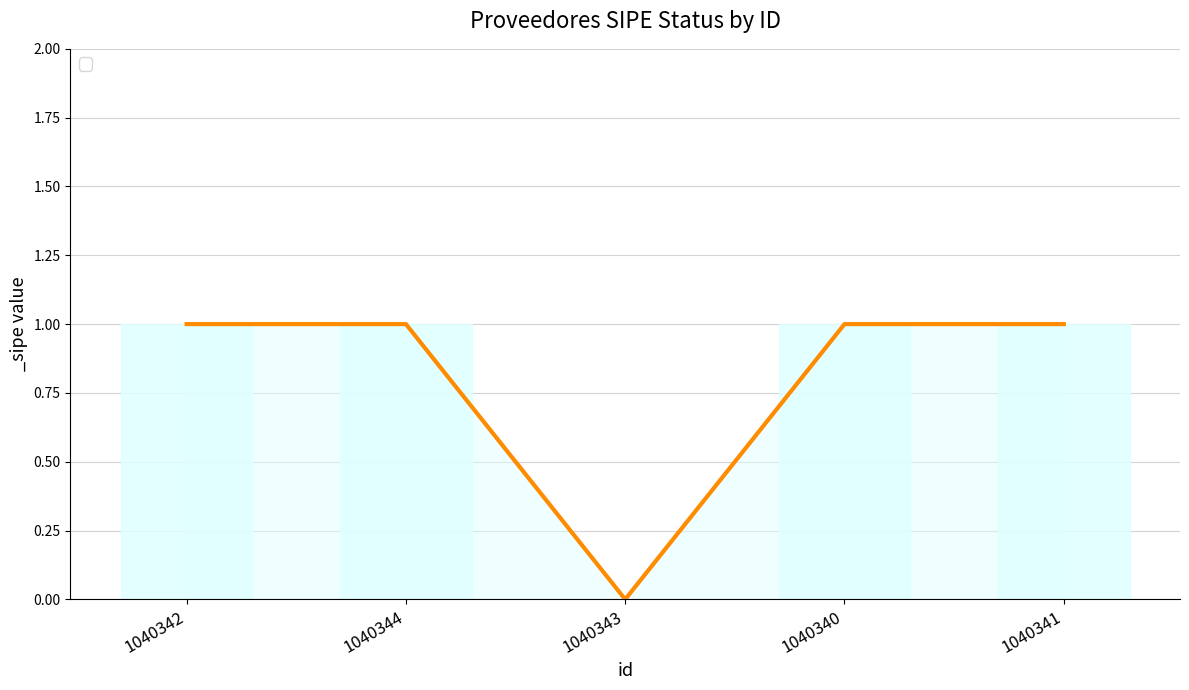

Reading left to right, list all the values displayed in this chart.

1040342=1	1040344=1	1040343=0	1040340=1	1040341=1